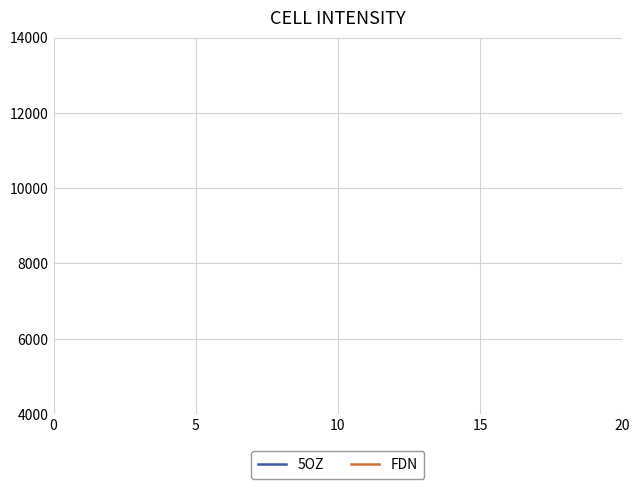

What are all the series names shown in the legend?

5OZ, FDN